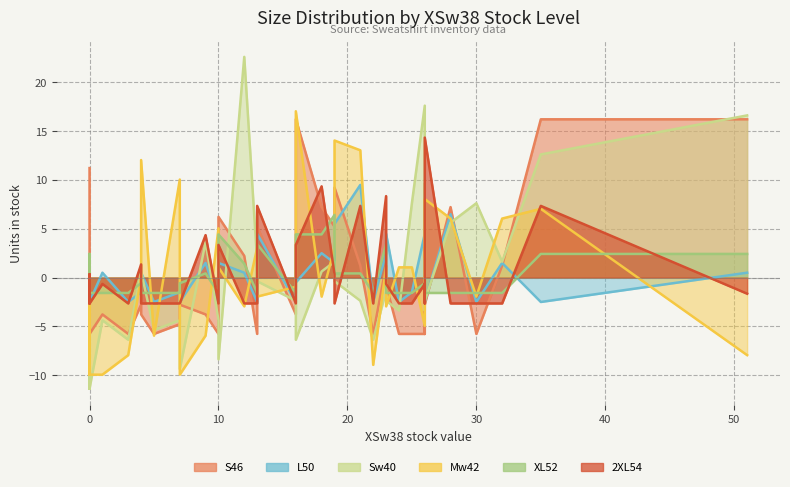

Which series has the largest total across all categories?

Sw40